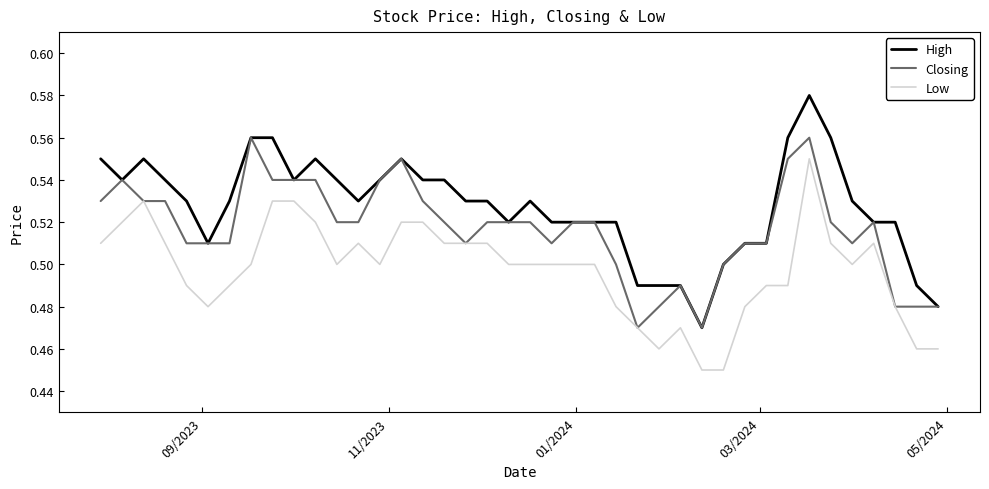

Which series has the largest total across all categories?

High